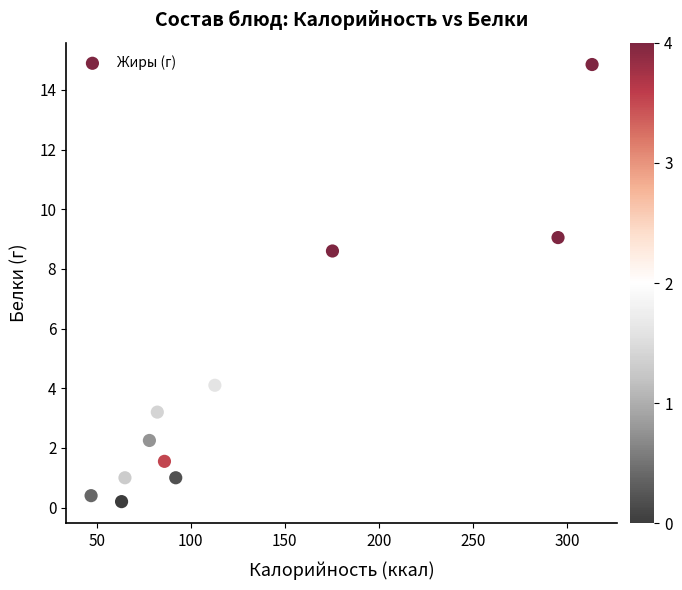

What is the average X value?

128.2